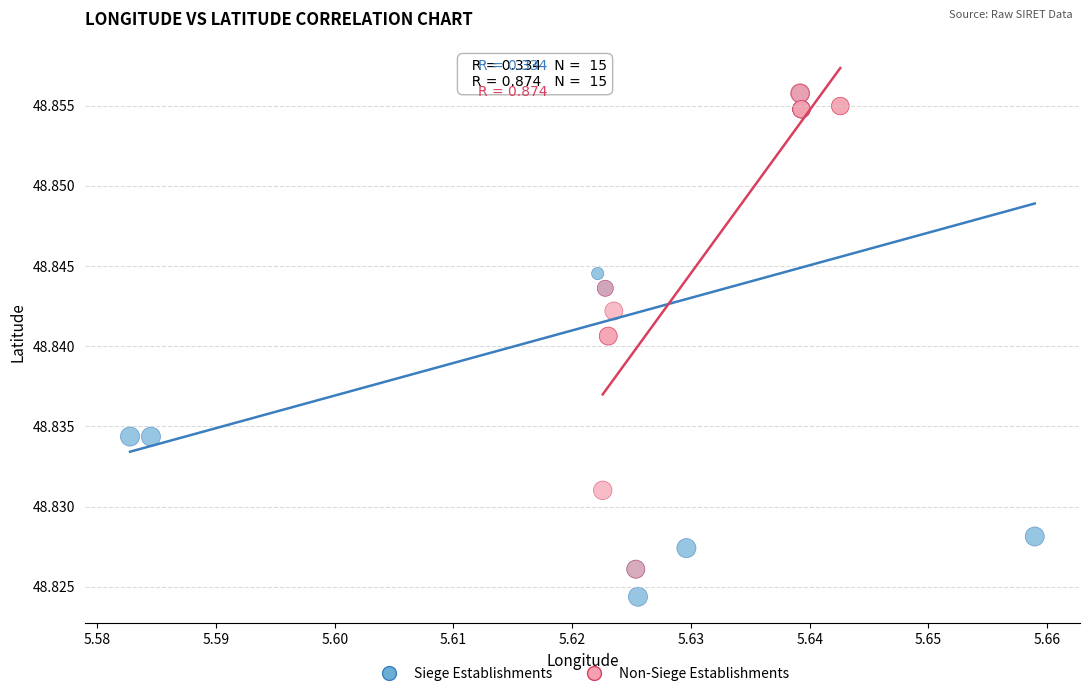

What are all the series names shown in the legend?

Siege Establishments, Non-Siege Establishments